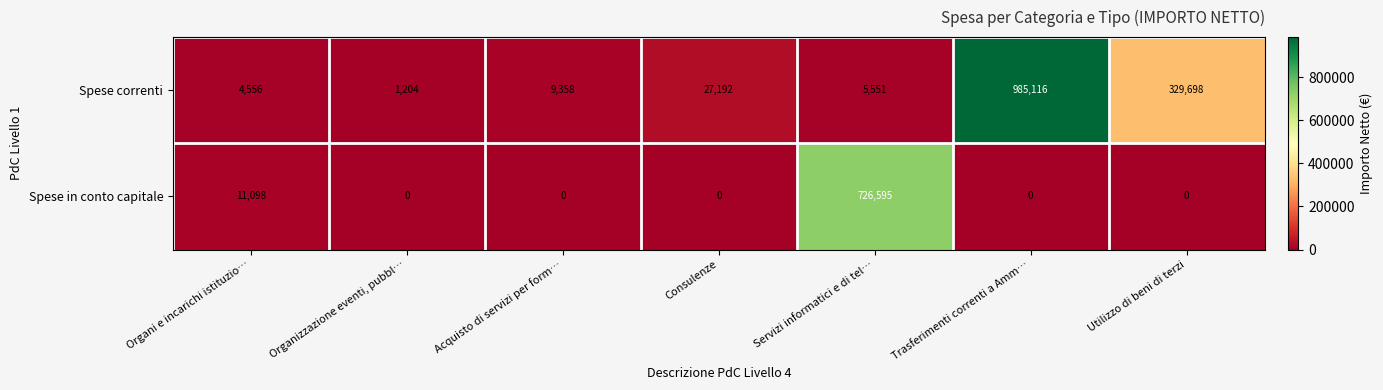

How many categories are shown in the chart?

7